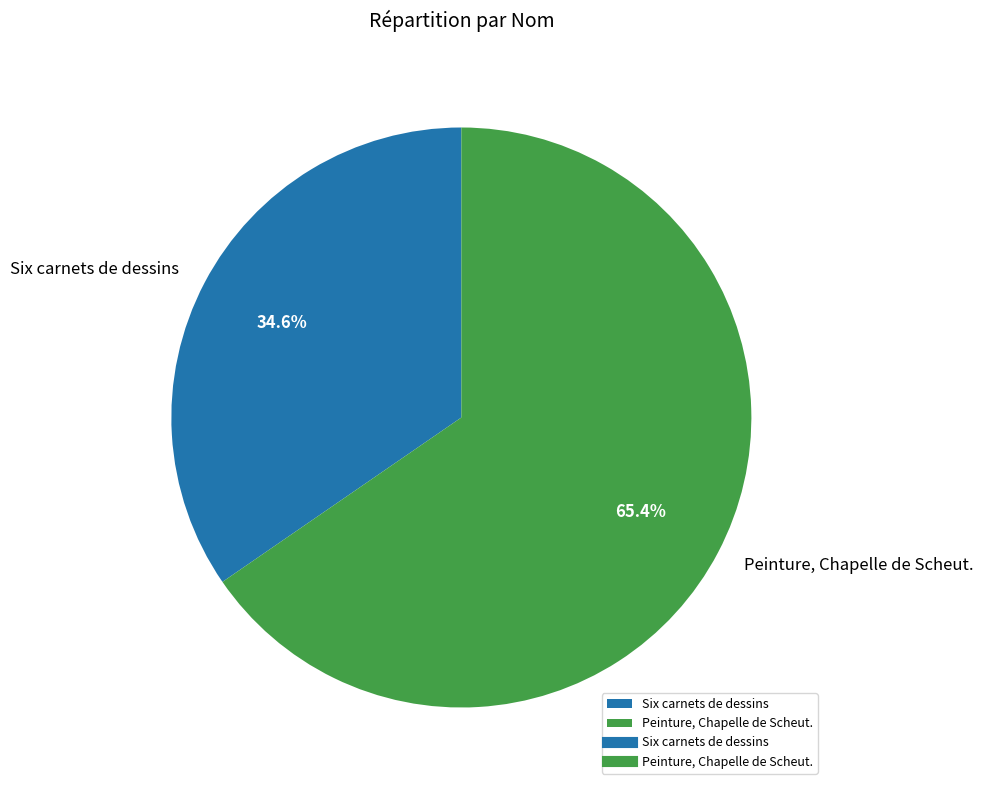

The Six carnets de dessins slice represents 20% of the pie. True or false?

False